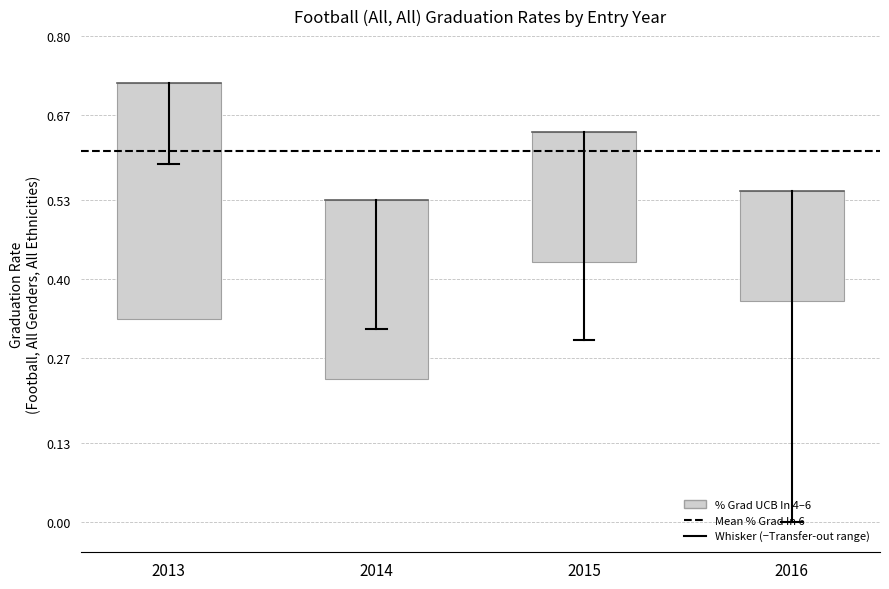

List the labels in order of % Transfer-out value, largest first.

2016, 2015, 2014, 2013